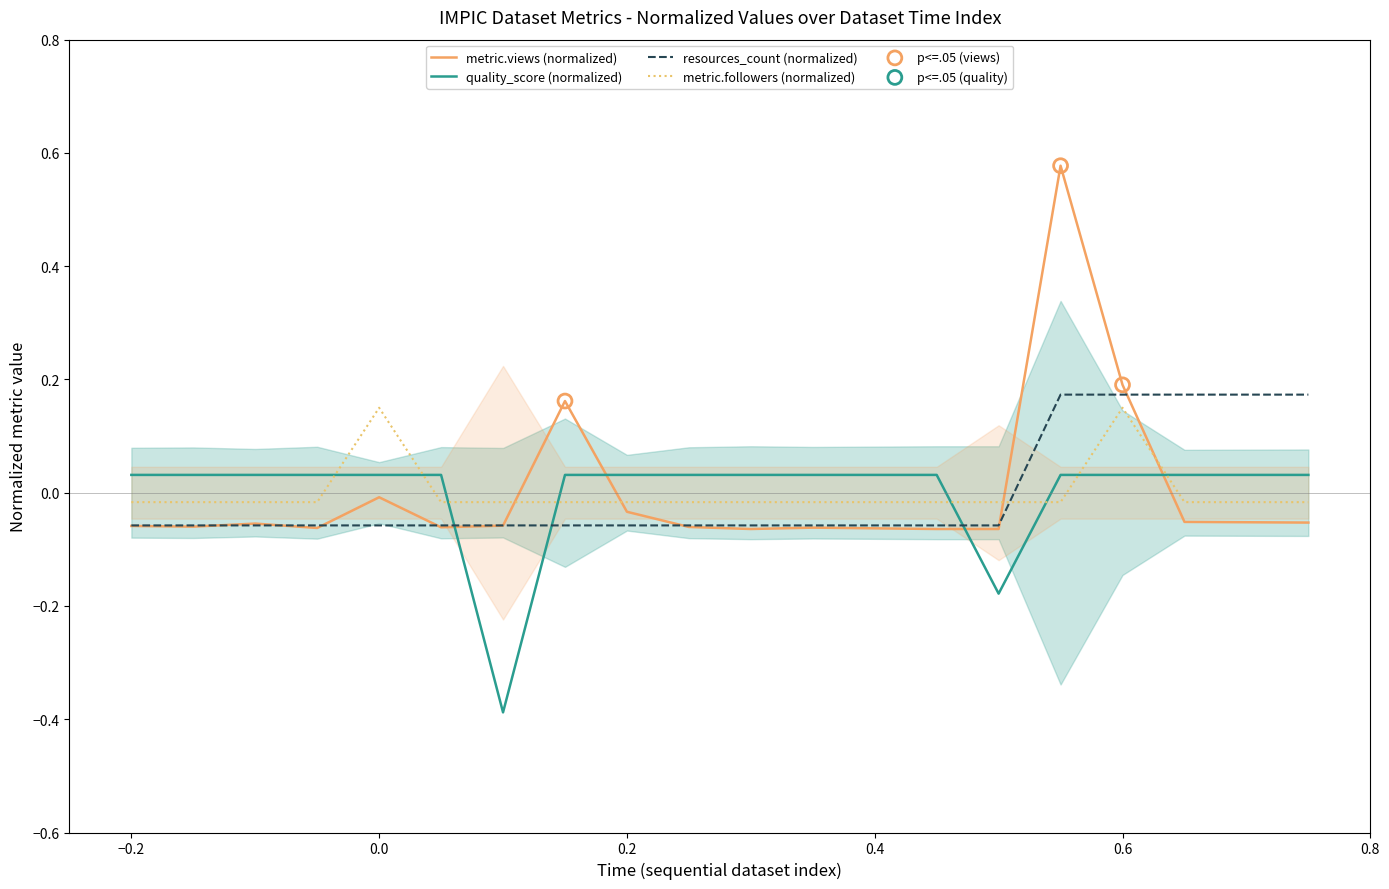

What are all the series names shown in the legend?

metric.views, quality_score, resources_count, metric.followers